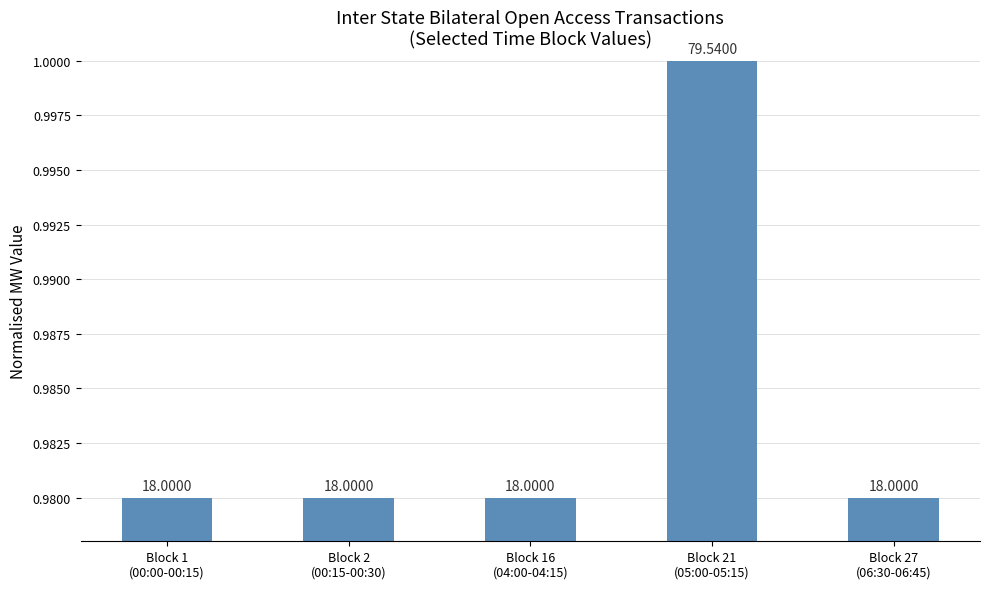

How many bars are there in total?

5